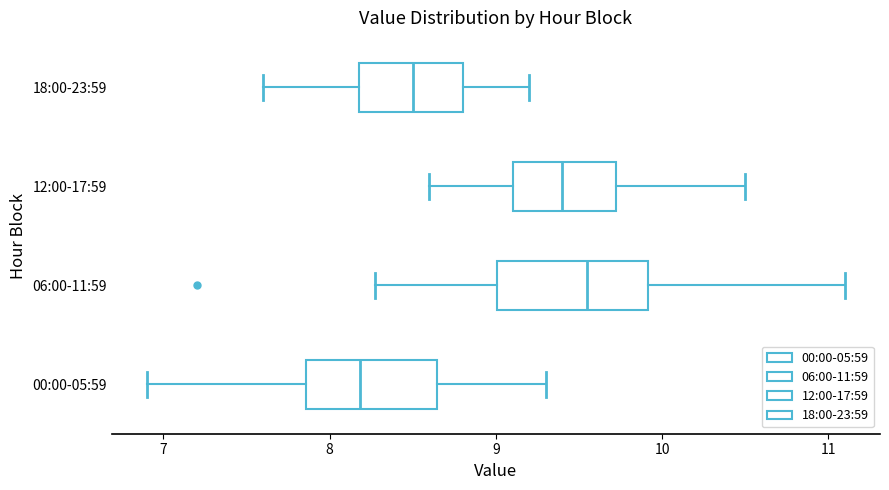

Which box's median line is the furthest to the right?

06:00-11:59